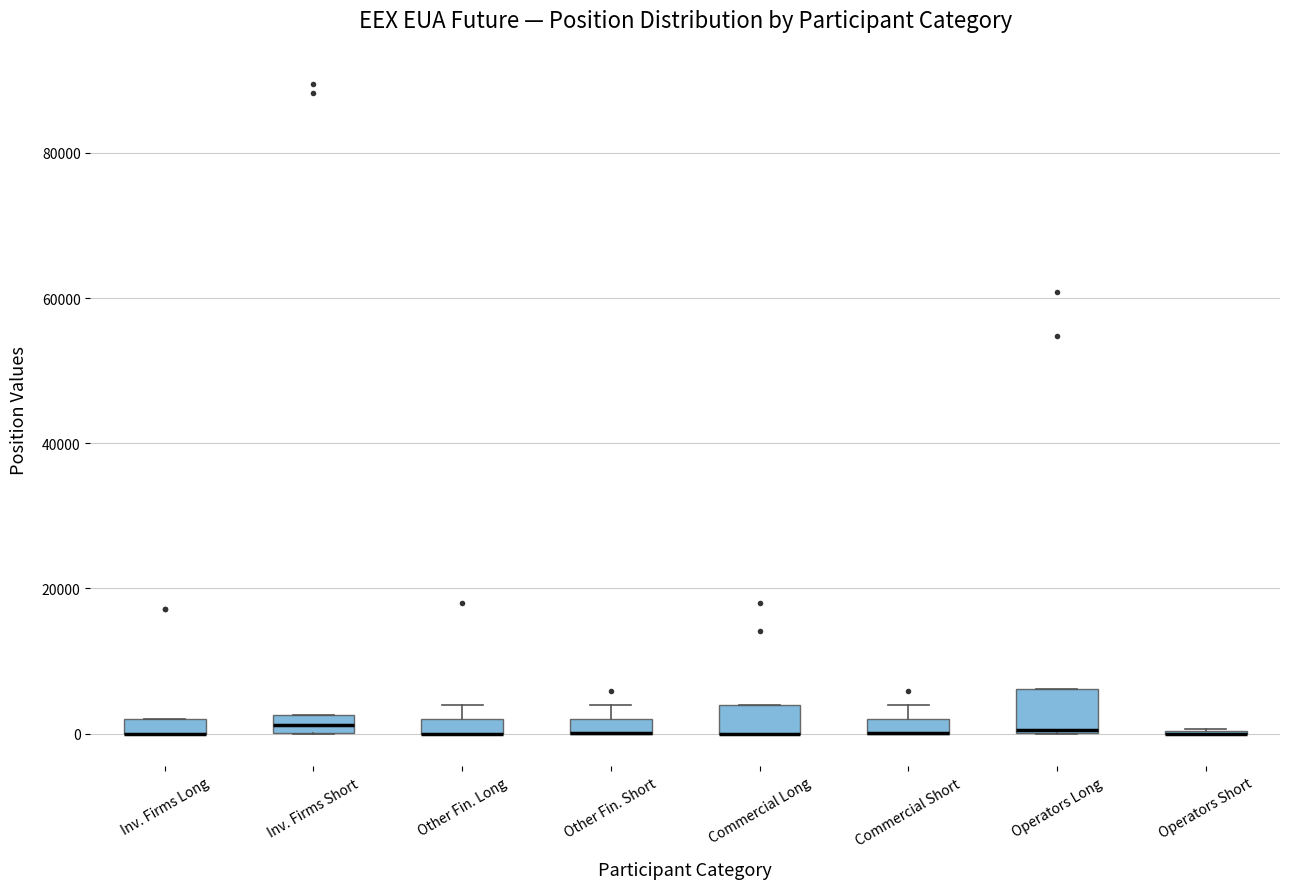

Where is the lower edge of the box for Other Fin. Long on the y-axis? The values are not printed on the chart, so give them approximately, as read against the axis.

0